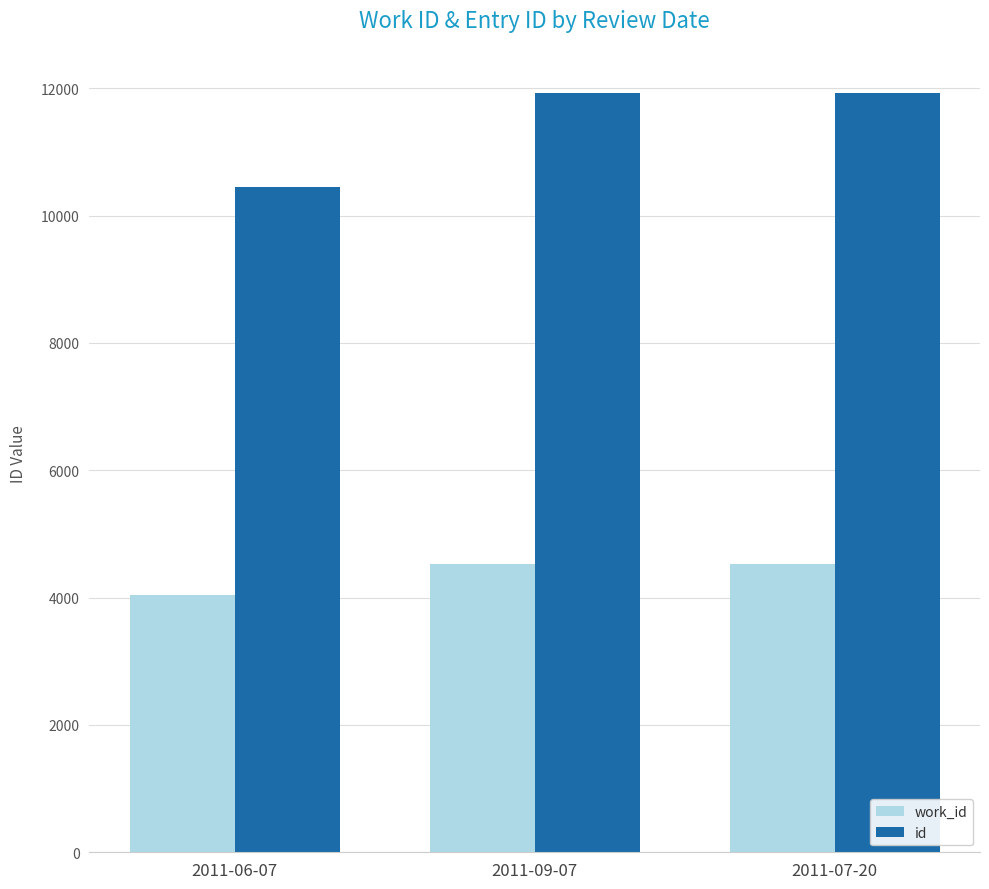

Read the work_id value at 2011-09-07, to the nearest 50.

4550